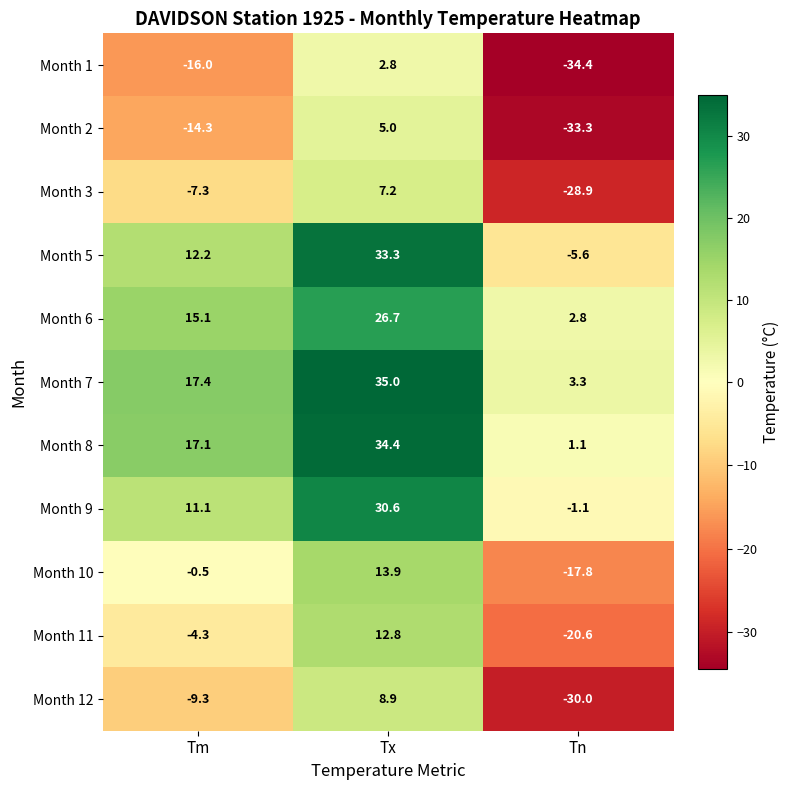

At which label does Month 10 first exceed 0?

Tx